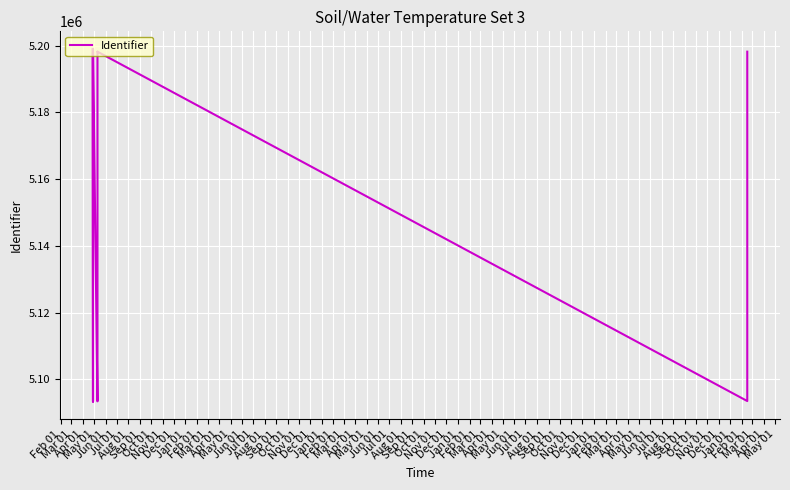

At which category does the data reach its first local peak?

May 01